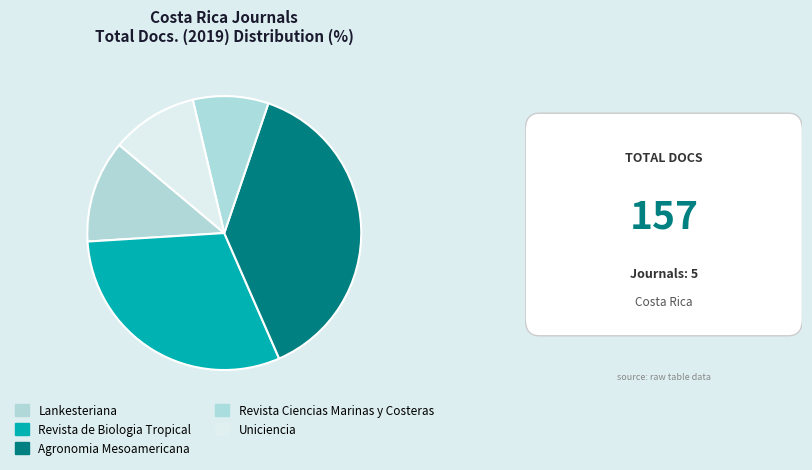

How many slices are in this pie chart?

5